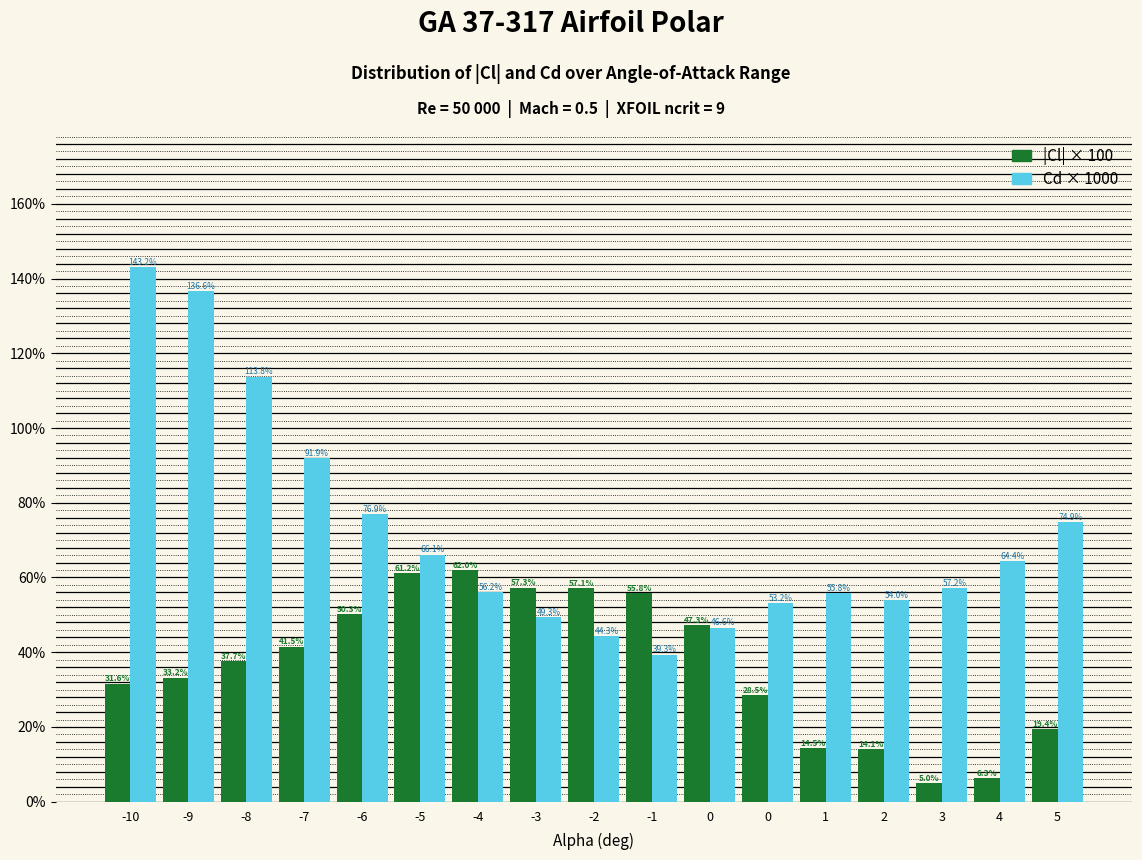

How many distinct data groups are displayed?

2